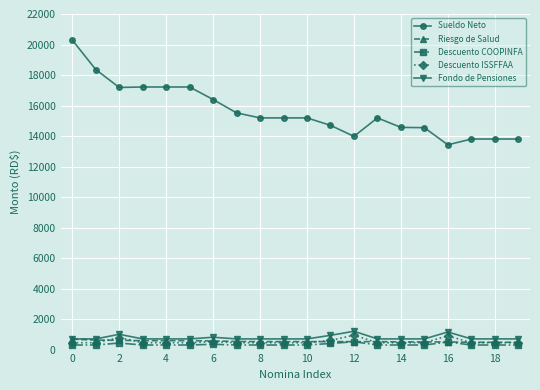

True or false: Sueldo Neto and Riesgo de Salud intersect in this chart.

False